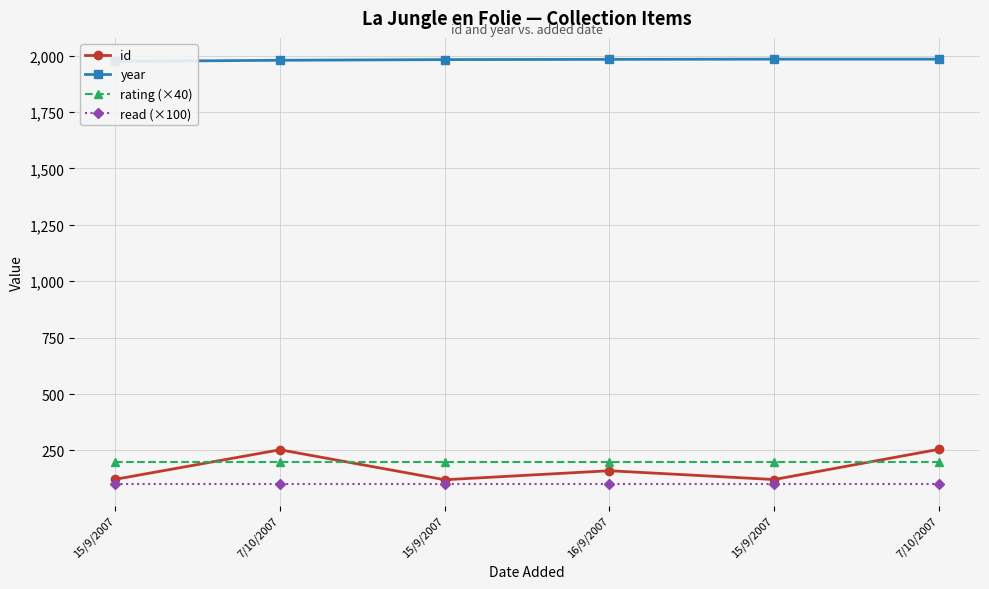

True or false: id and read (×100) intersect in this chart.

False